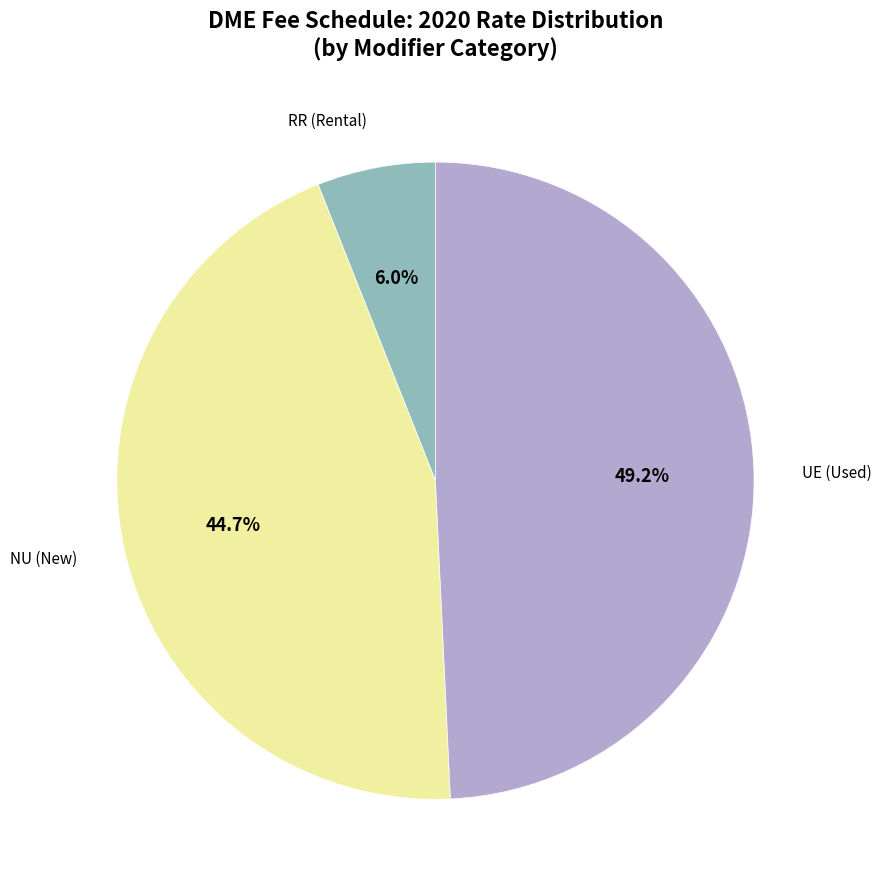

Rank the categories by value from highest to lowest.

UE (Used), NU (New), RR (Rental)